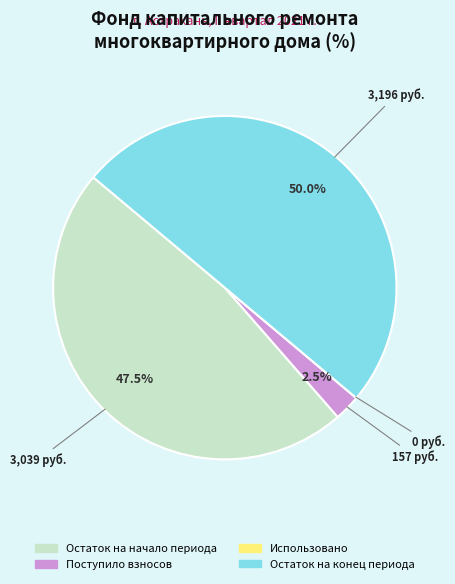

The Остаток на начало периода slice represents 60% of the pie. True or false?

False